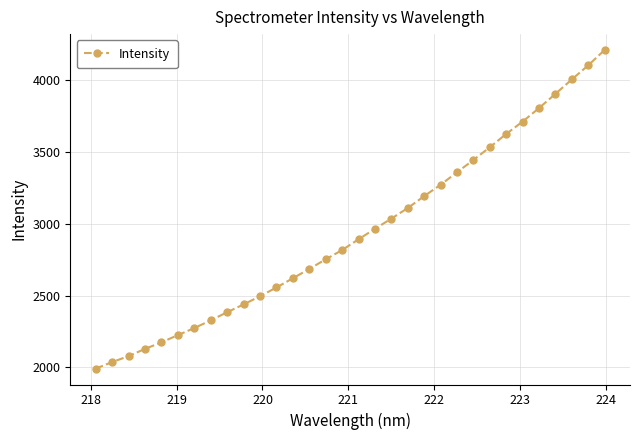

What is the value of the 28th point from the left?

3803.0